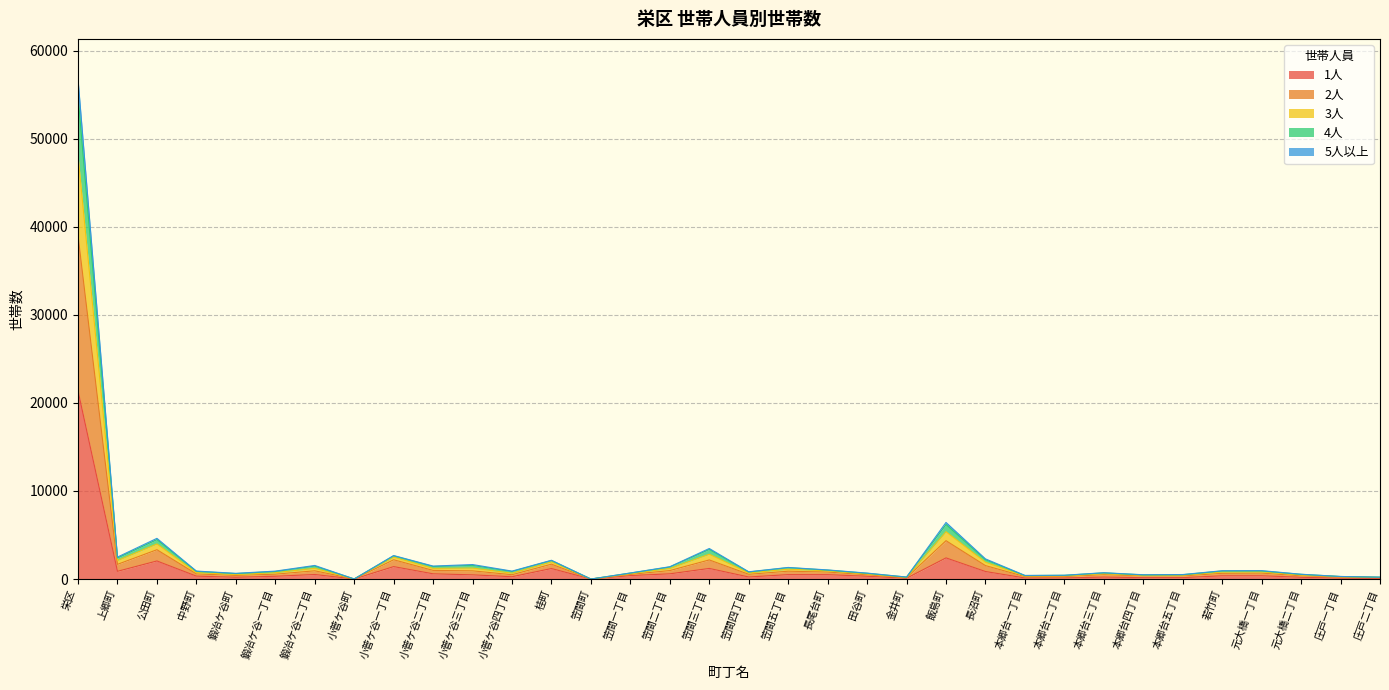

True or false: 1人 and 3人 intersect in this chart.

False